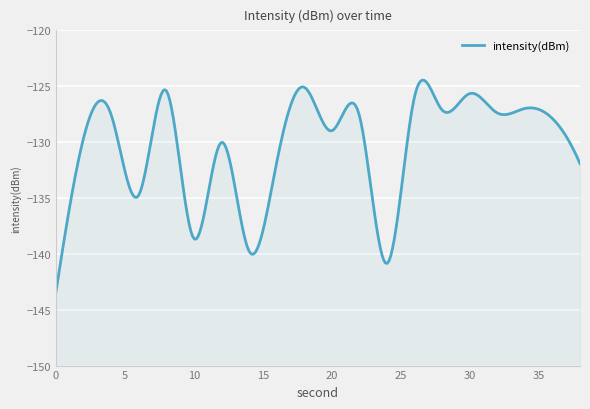

Which has a higher value, 32 or 34?

34